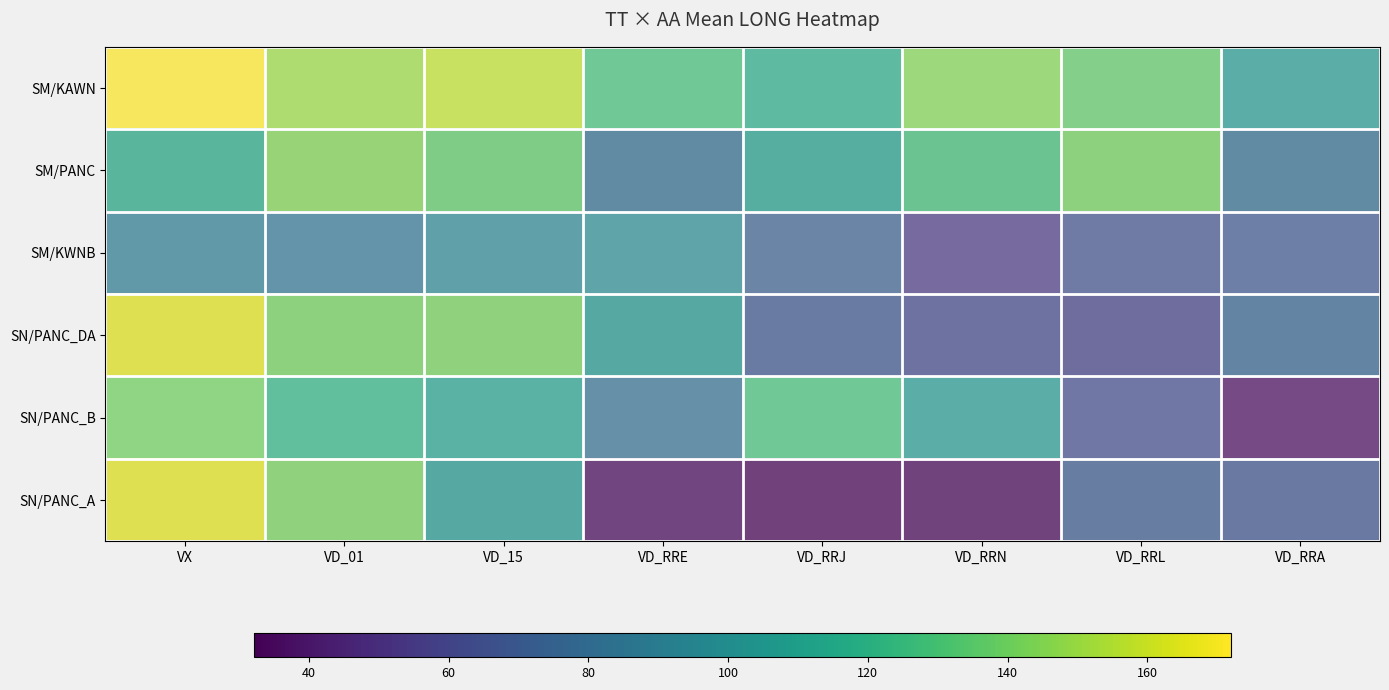

Rank the series by their maximum value, from highest to lowest.

SM/KAWN, SN/PANC_DA, SN/PANC_A, SM/PANC, SN/PANC_B, SM/KWNB